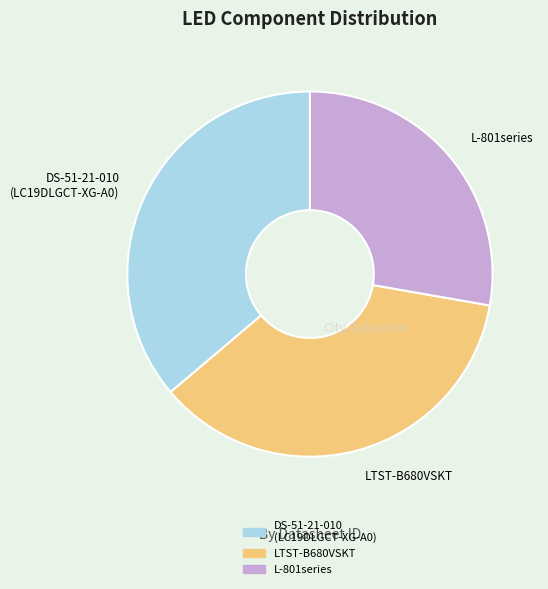

Which slice is the smallest?

L-801series